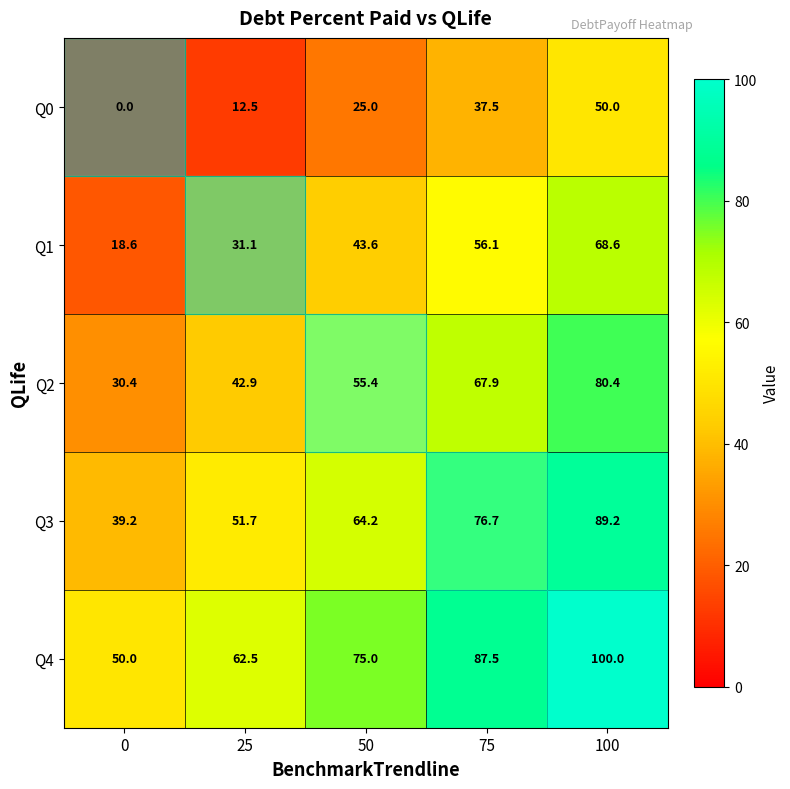

Where does the Q1 series first go above 43?

50